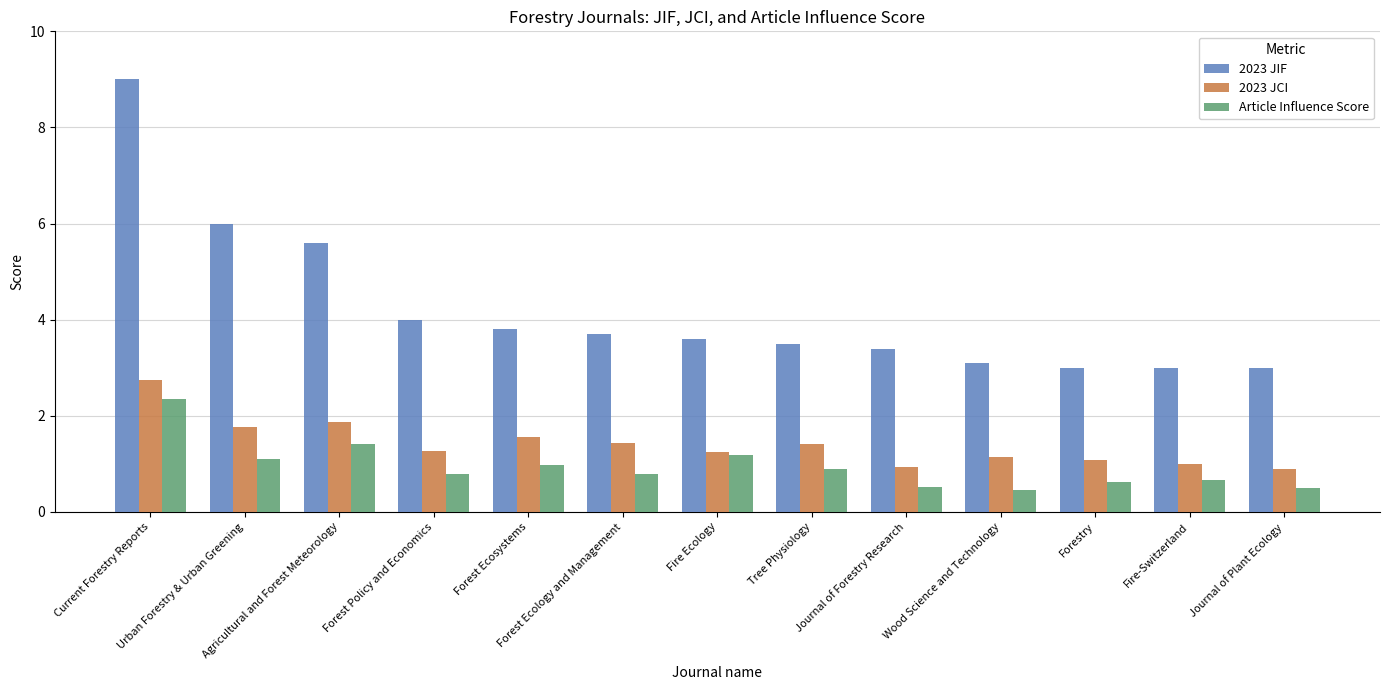

What is the label of the 6th bar from the left?

Forest Ecology and Management